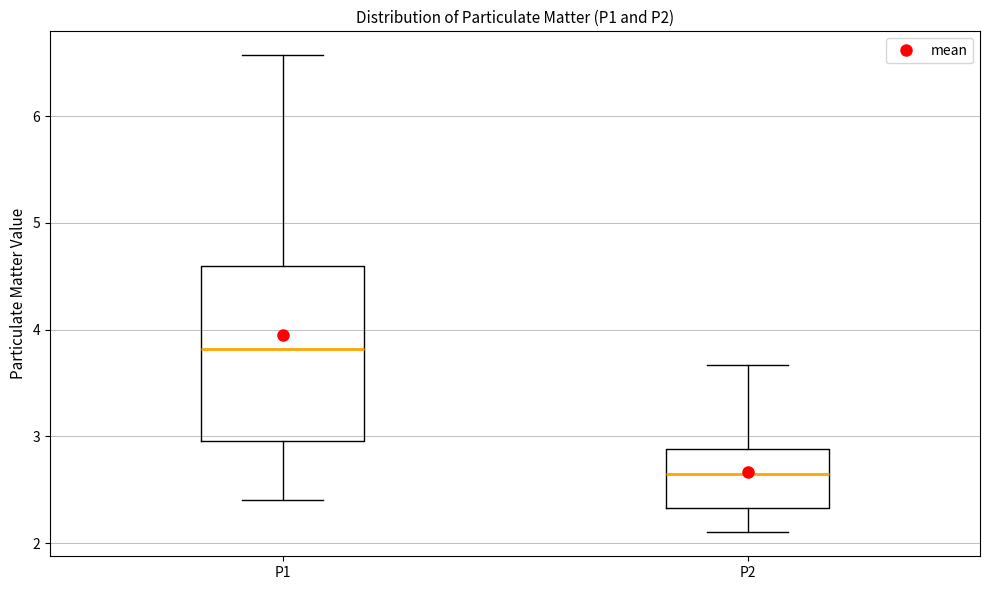

Which box's median line is the lowest?

P2